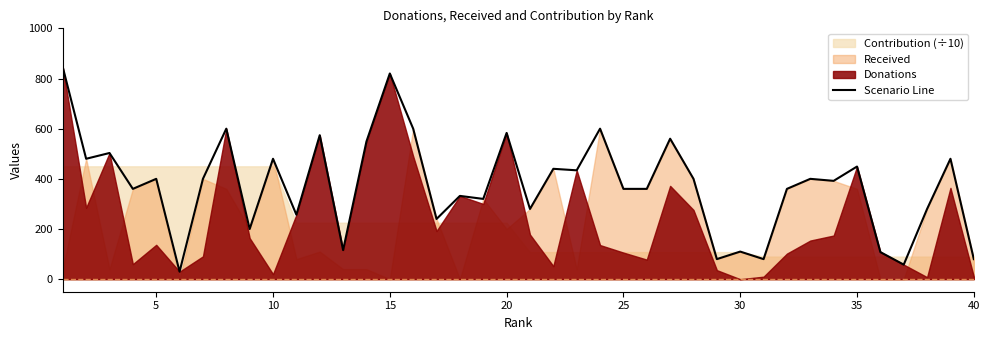

What is the greatest value displayed?

845